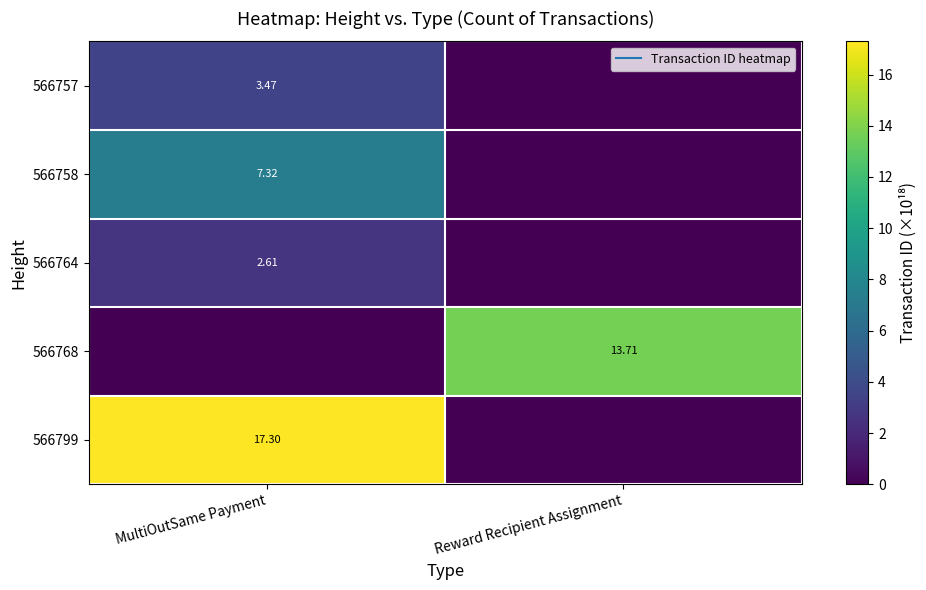

The 566764 series shows -1.1 at Reward Recipient Assignment. True or false?

False